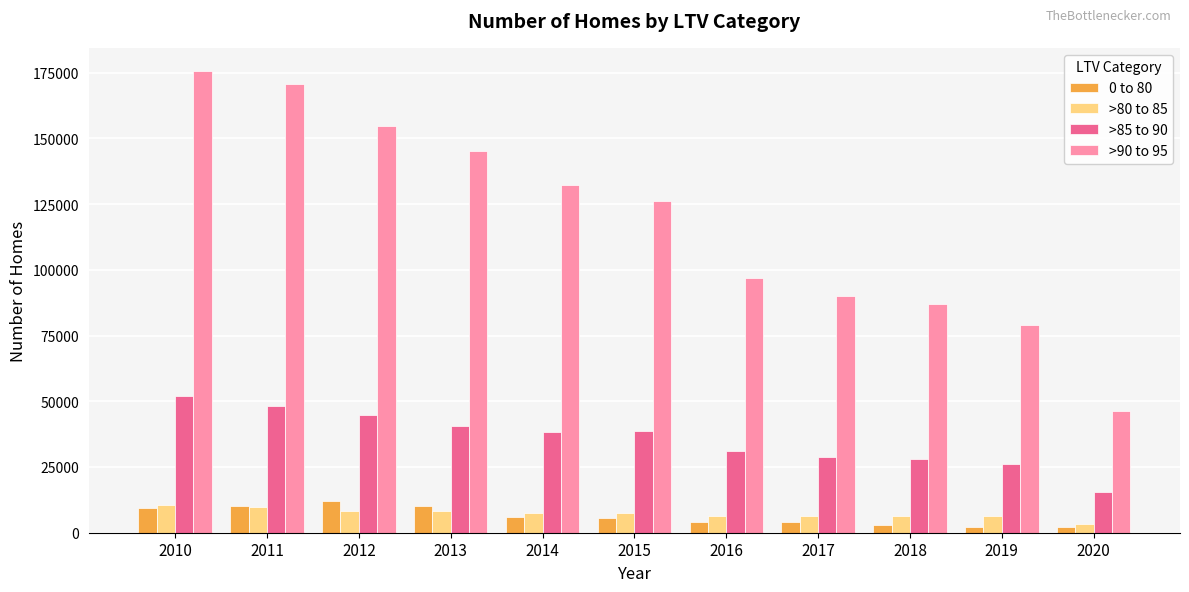

At which label does >90 to 95 reach its minimum?

2020